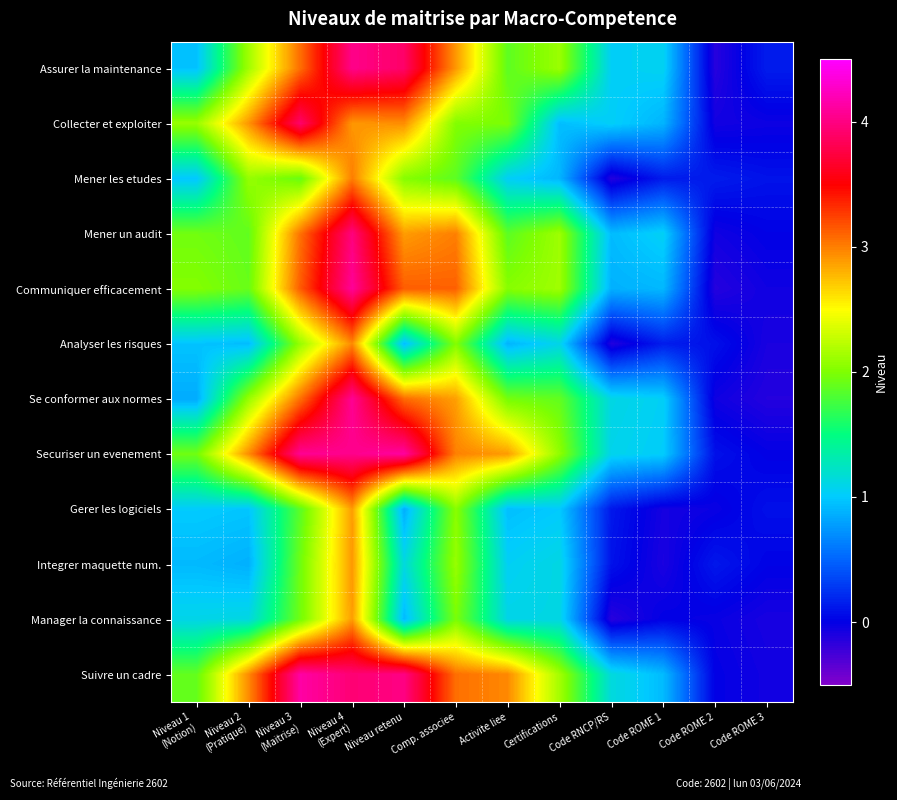

What is the greatest value displayed?

4.1